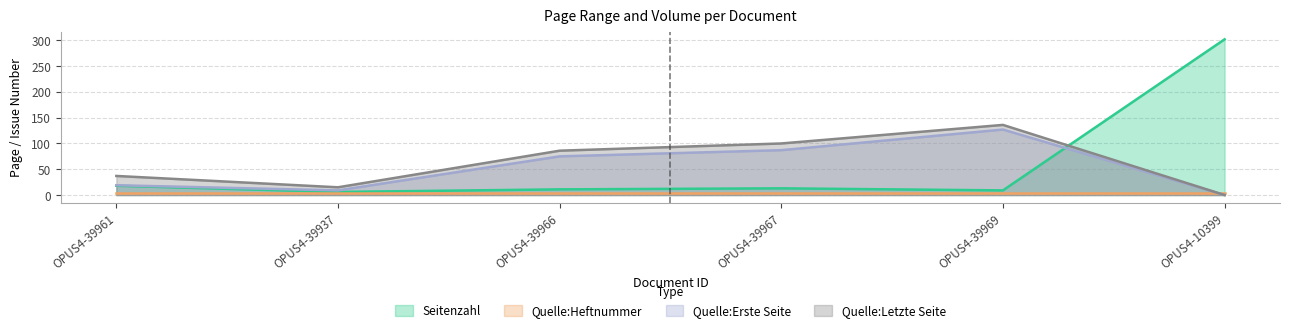

Rank the categories by Quelle:Letzte Seite value from lowest to highest.

OPUS4-10399, OPUS4-39937, OPUS4-39961, OPUS4-39966, OPUS4-39967, OPUS4-39969